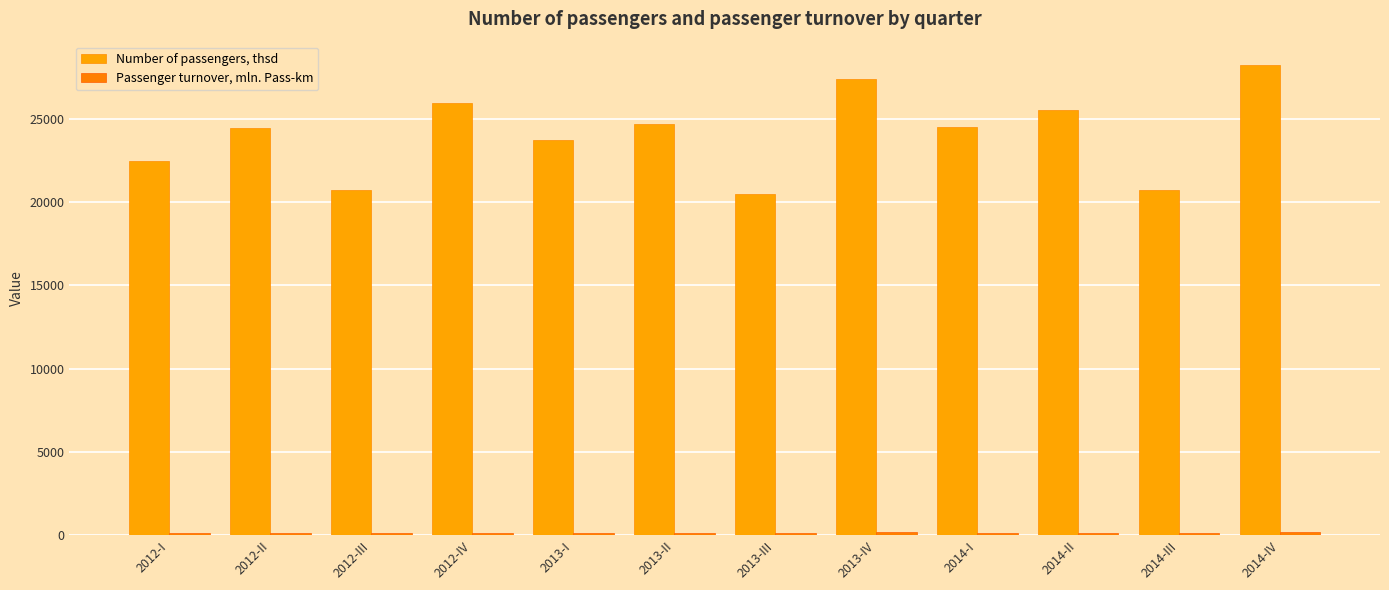

How many values in the Number of passengers, thsd series are below 24513?

6